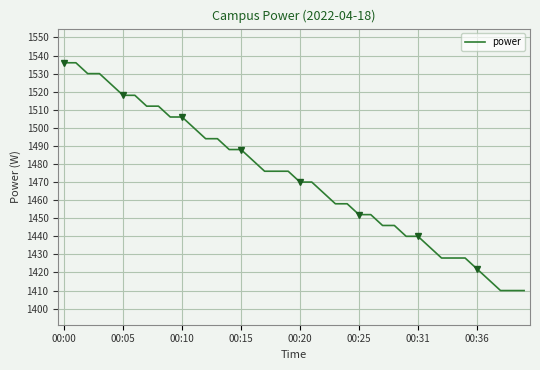

What is the change in value from 16 to 25?

-30